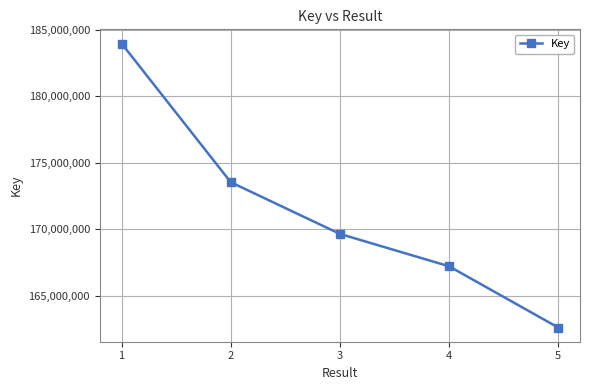

What is the difference between the maximum and second lowest values?

16752296